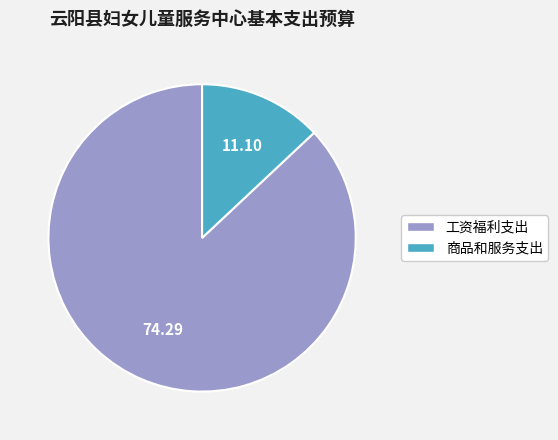

Does 工资福利支出 represent more than half of the total?

Yes